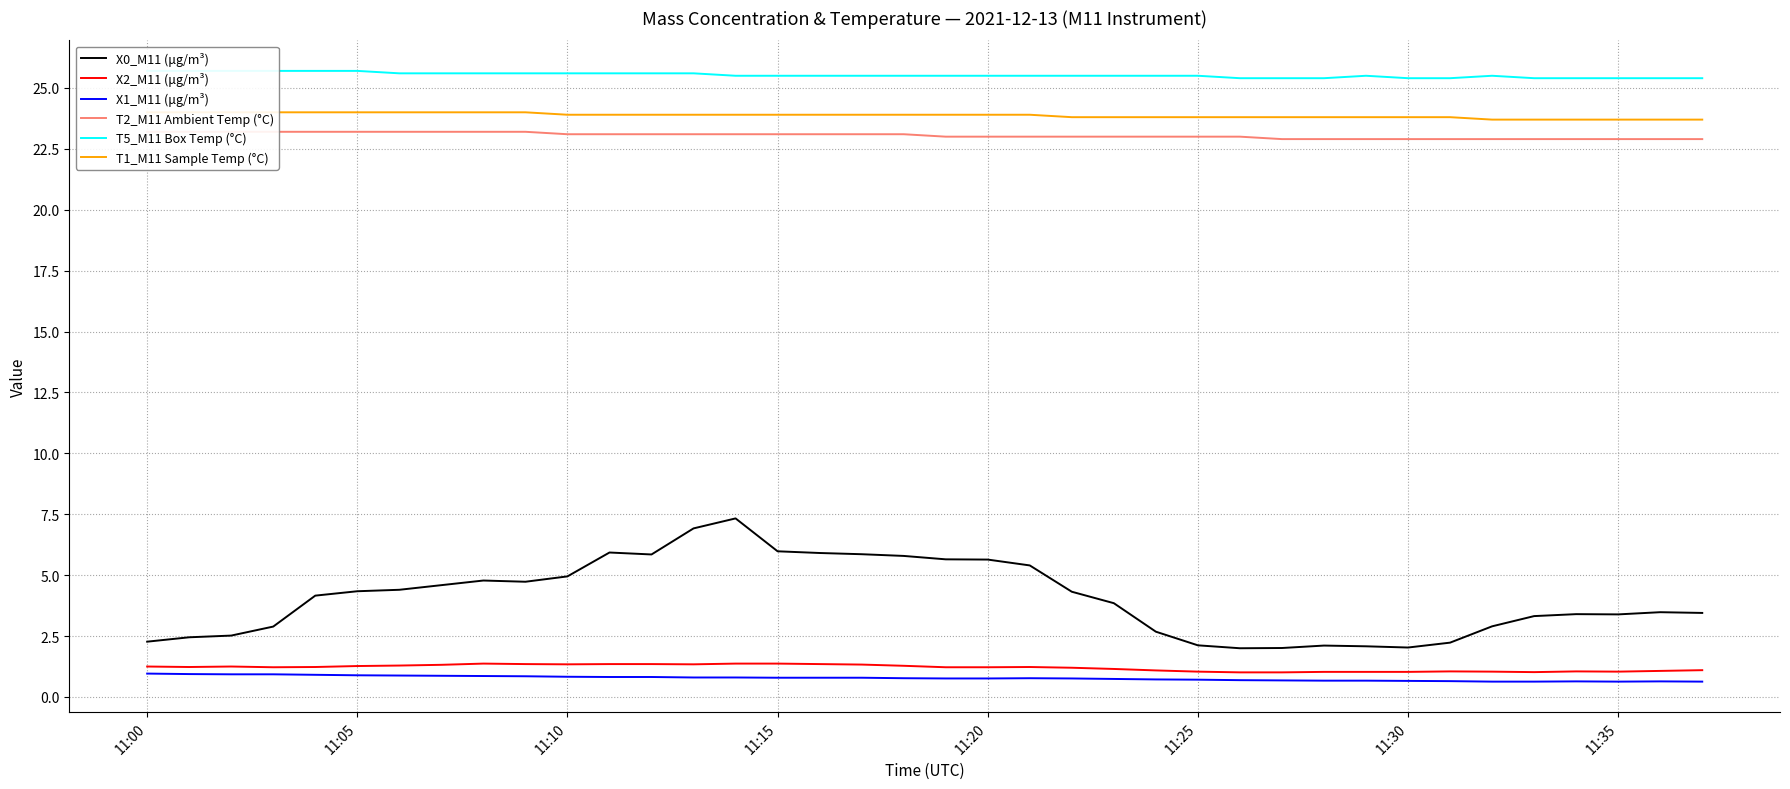

What is the greatest value displayed?

25.7